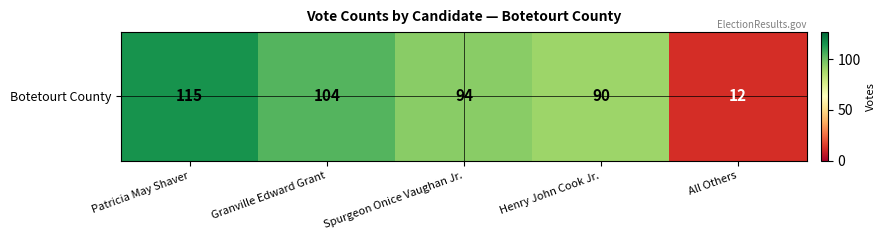

How many values are below 94?

2